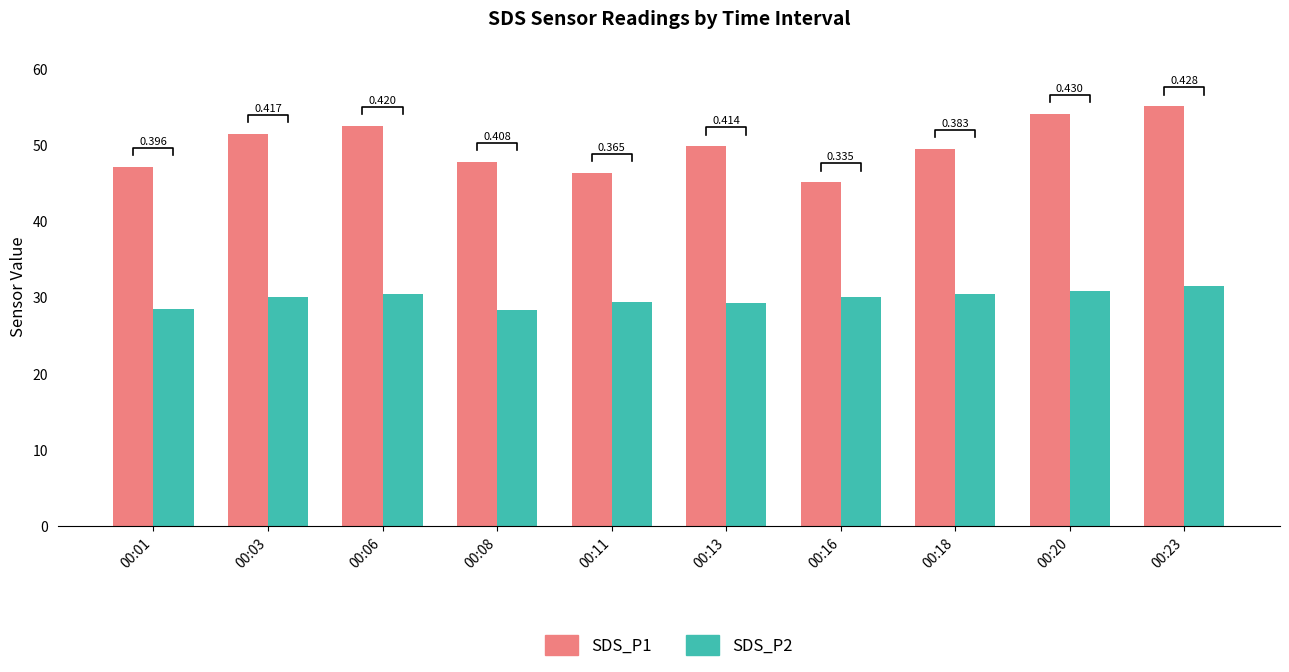

What is the sum of the SDS_P1 values at 00:06 and 00:13?

102.3